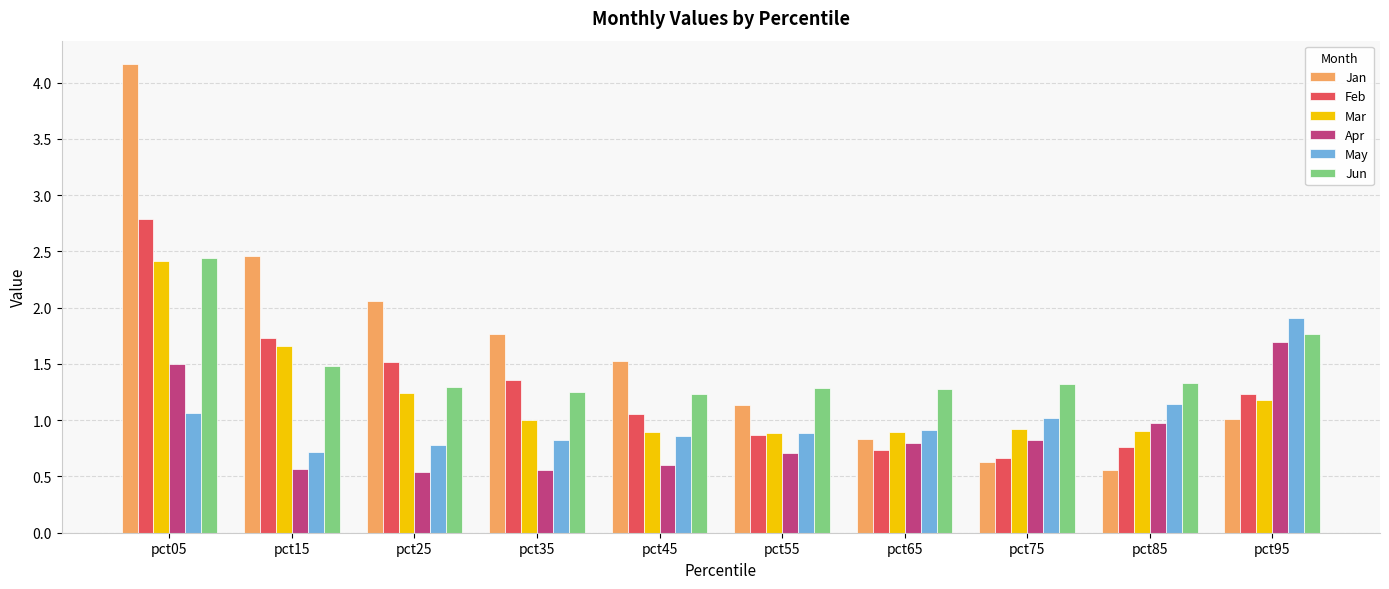

What is the approximate value of Mar at pct75?

0.9